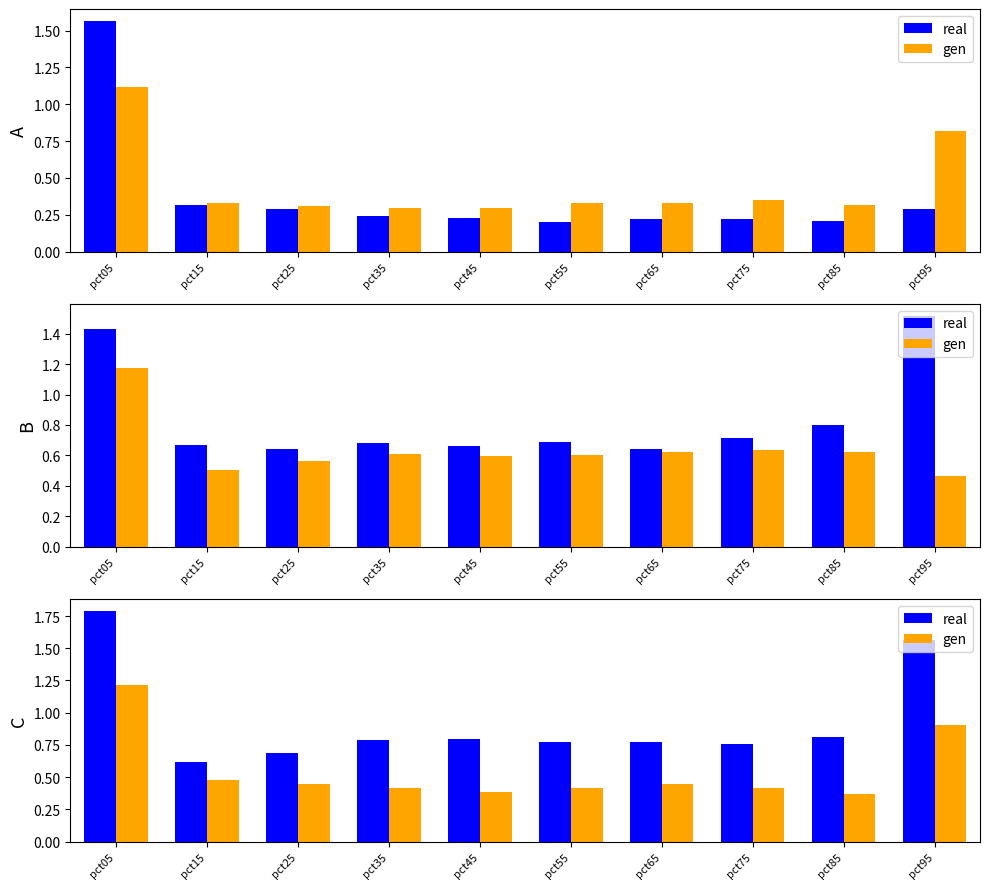

Count the number of categories in the chart.

10